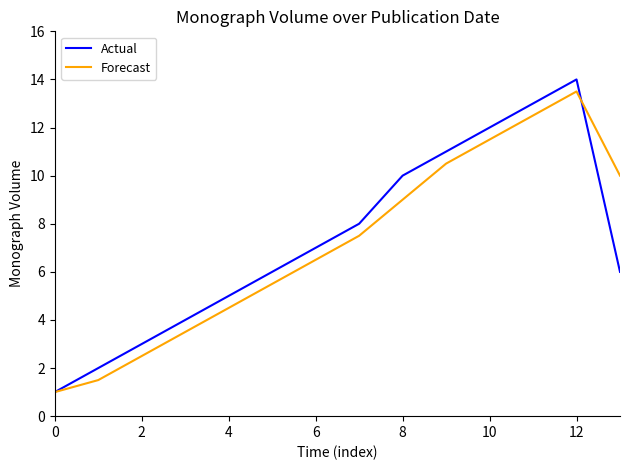

What is the lowest value of the Actual series?

1.0